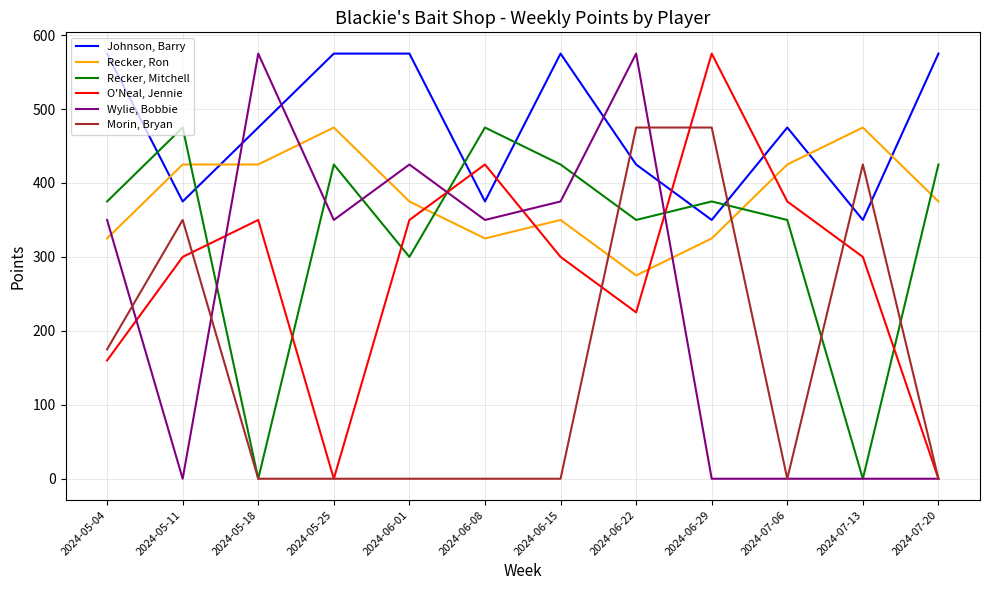

The value of Johnson, Barry at 2024-05-11 is 375. True or false?

True